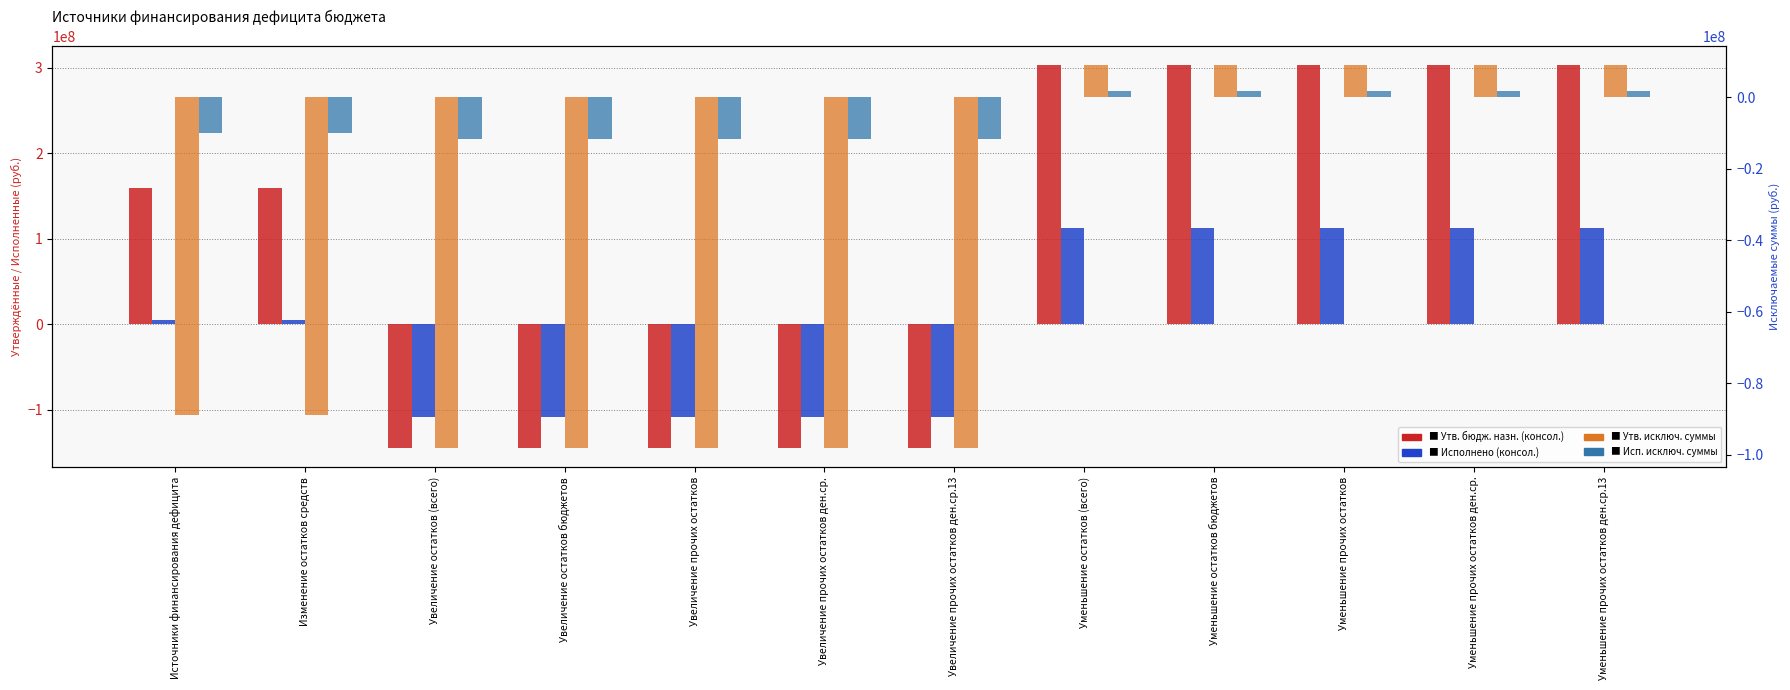

What is the value of the Исполнено (консол.) bar at the 5th from the left?

-108307796.3